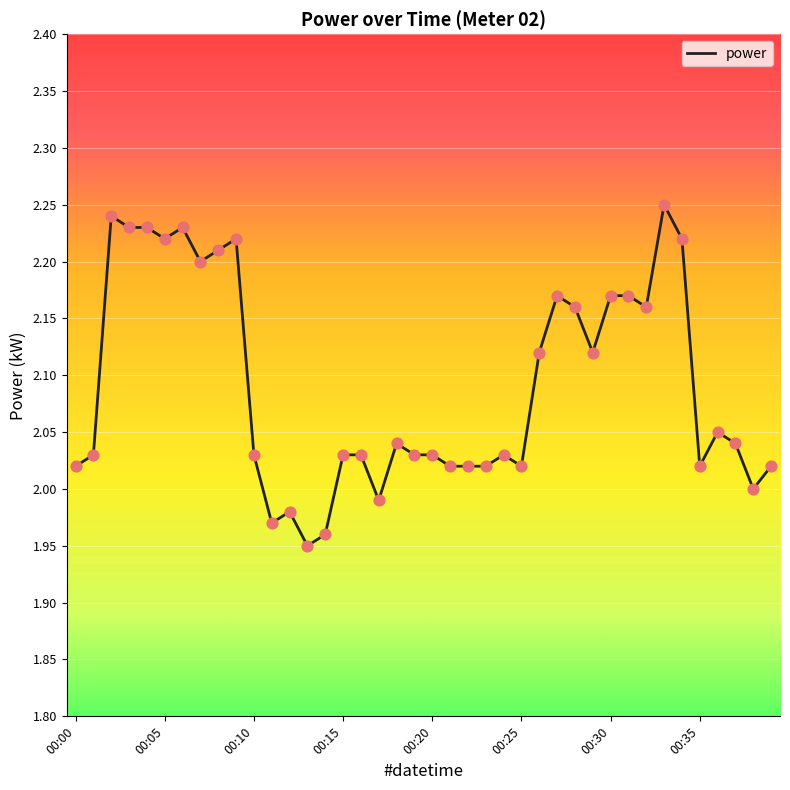

What is the difference between the maximum and minimum values?

0.3